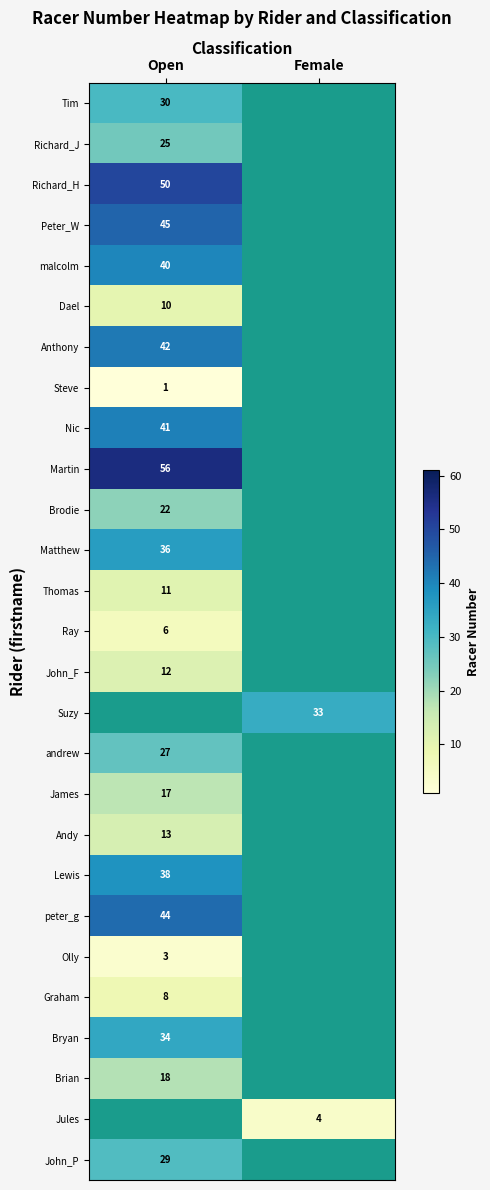

How many data points does each series have?

2